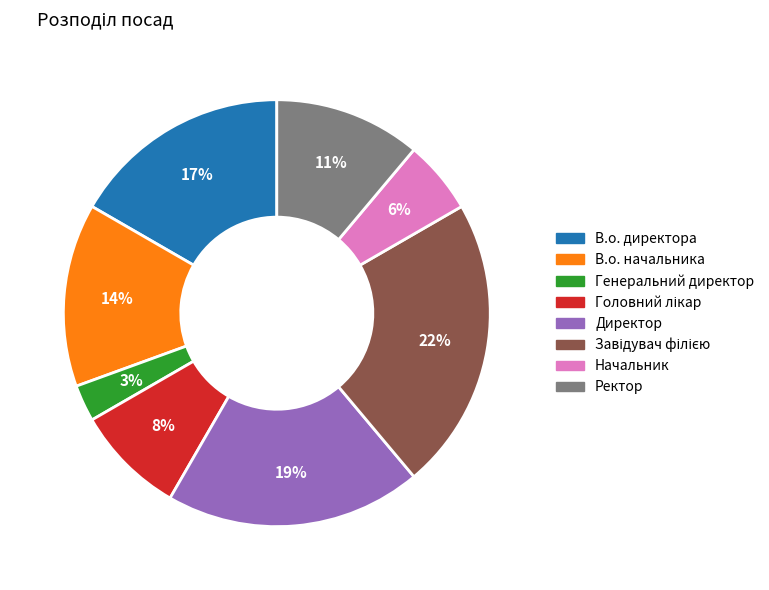

How many slices are in this pie chart?

8